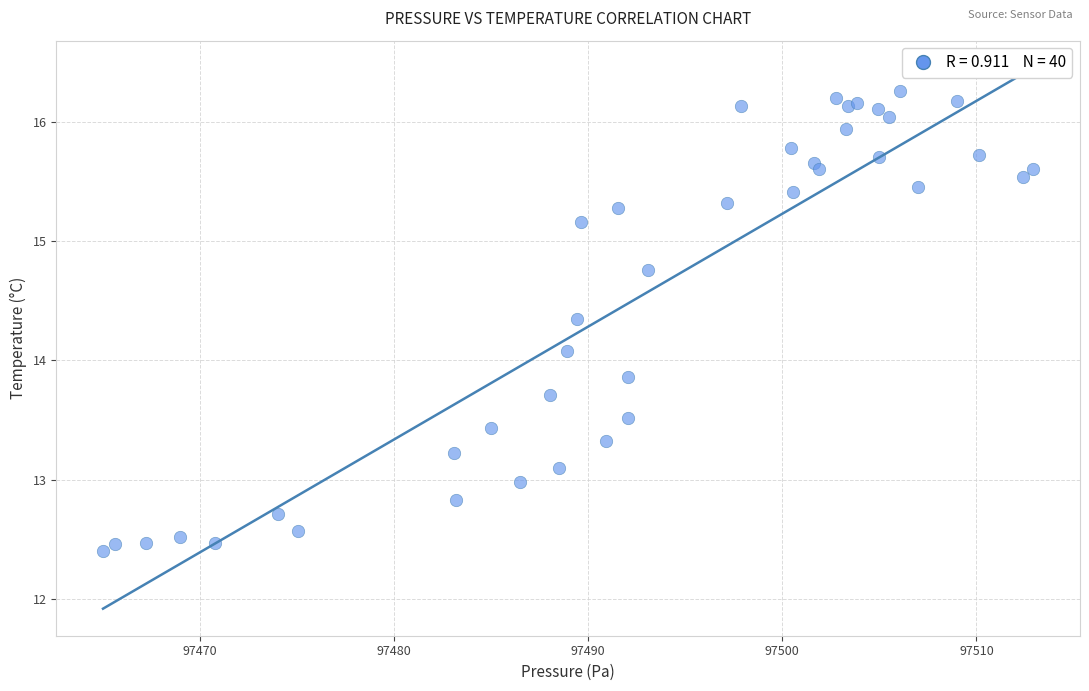

What Y value in the scatter plot is closest to 14?

14.1